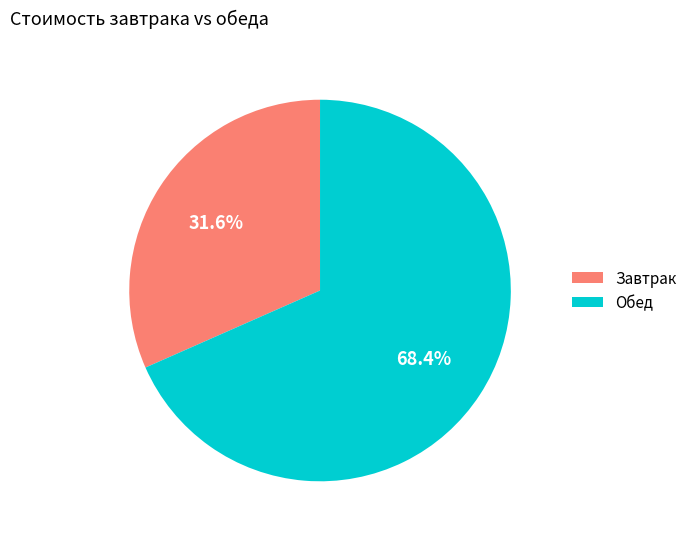

To the nearest percent, what is the average slice percentage?

50%